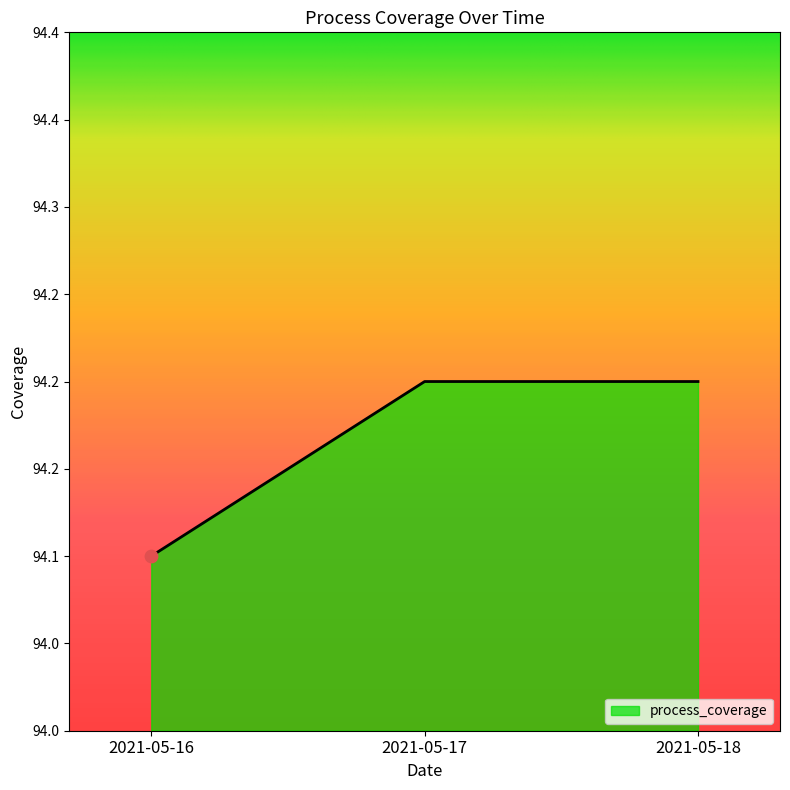

Does the chart have visible grid lines?

No